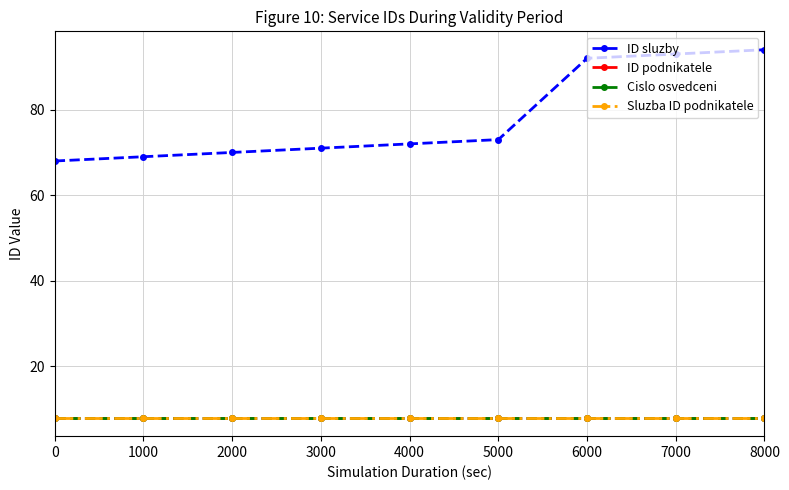

Reading left to right, list all the values displayed in this chart.

ID sluzby: 0=68	1000=69	2000=70	3000=71	4000=72	5000=73	6000=92	7000=93	8000=94
ID podnikatele: 0=8	1000=8	2000=8	3000=8	4000=8	5000=8	6000=8	7000=8	8000=8
Cislo osvedceni: 0=8	1000=8	2000=8	3000=8	4000=8	5000=8	6000=8	7000=8	8000=8
Sluzba ID podnikatele: 0=8	1000=8	2000=8	3000=8	4000=8	5000=8	6000=8	7000=8	8000=8